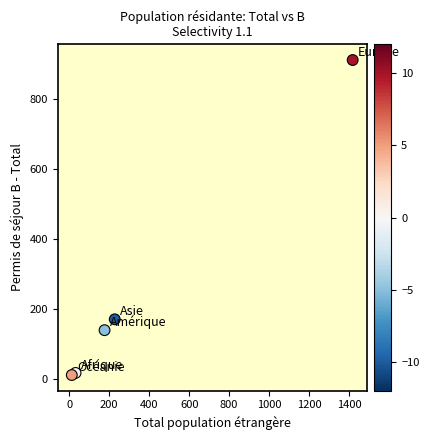

What is the range of X values (max minus min)?

1405